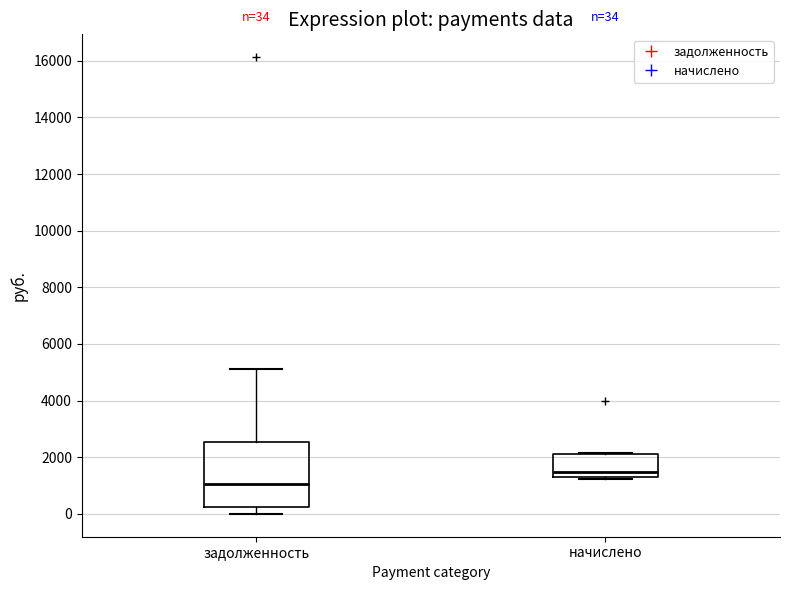

Which box has the lowest median line?

задолженность